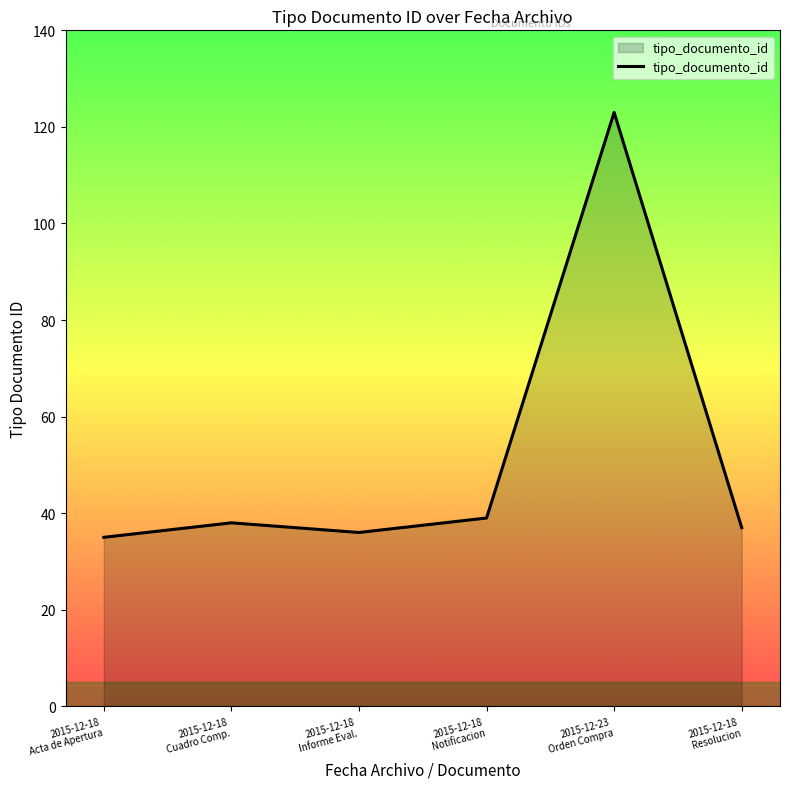

How many interior local valleys (lower than both neighbors) does the data have?

1